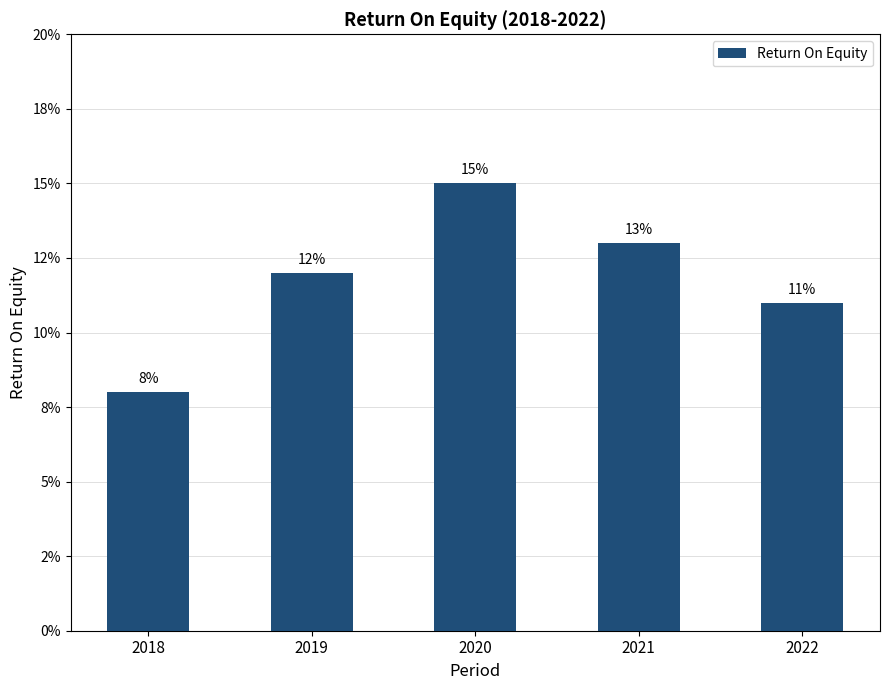

Does the chart contain any negative values?

No